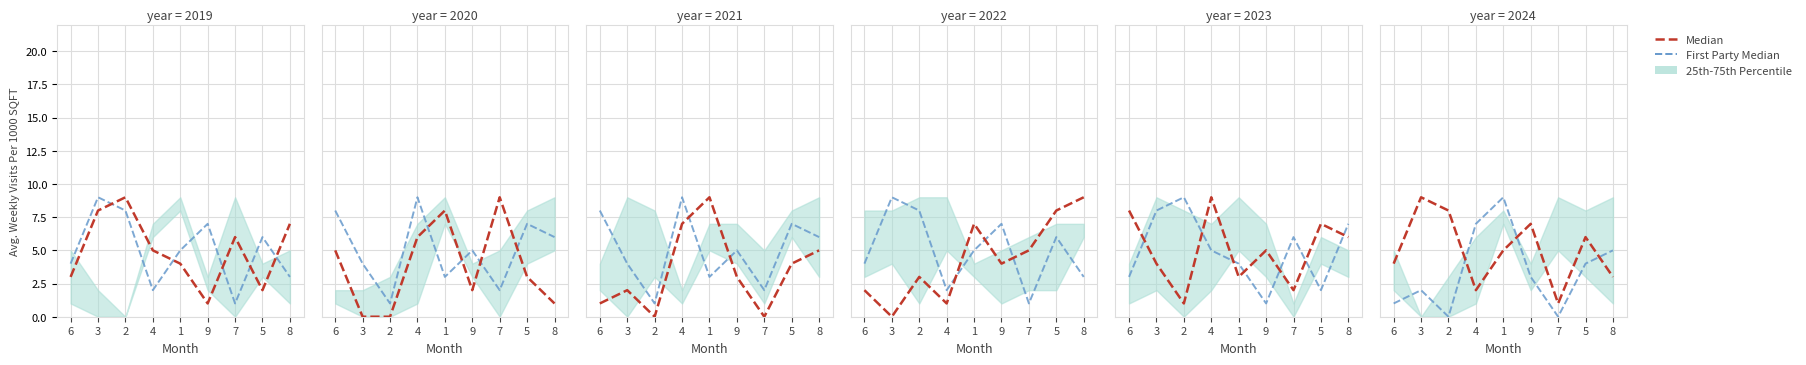

What is the difference between the maximum and minimum values in the Median series?

8